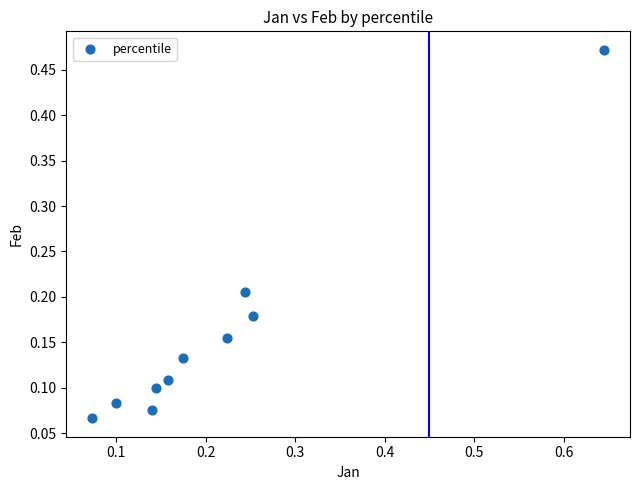

What is the range of X values (max minus min)?

0.6